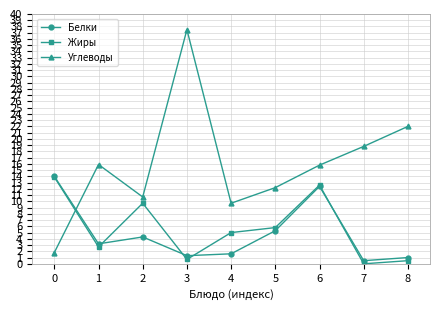

How many categories are shown in the chart?

9